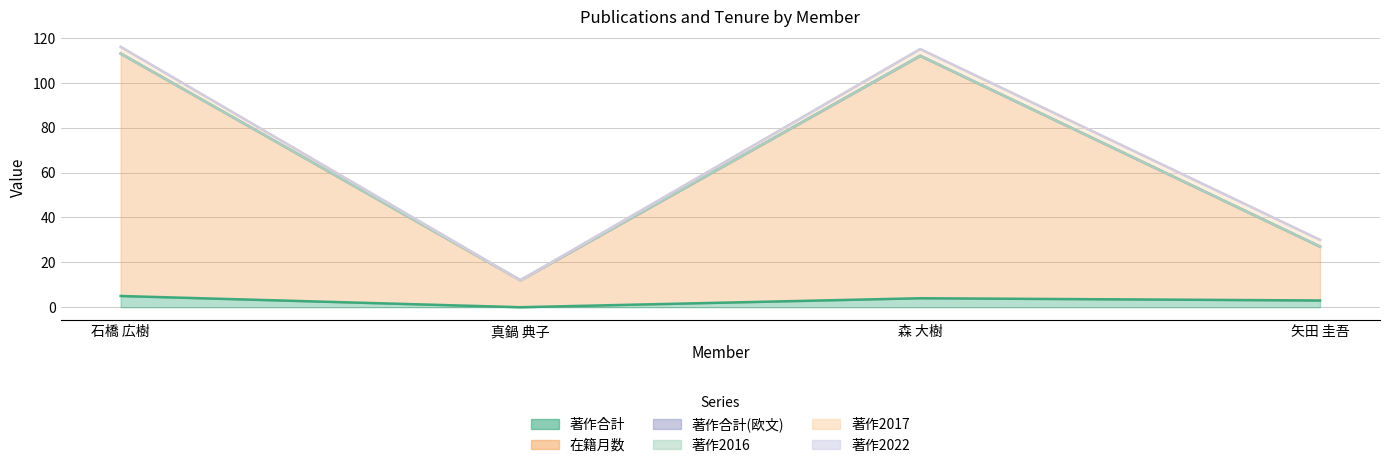

At how many categories does at least one series exceed 40?

2